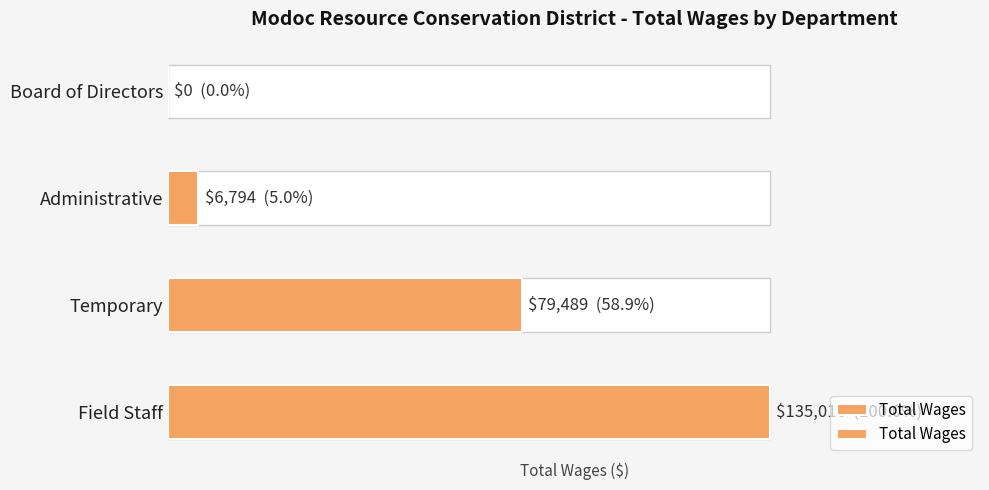

Is it true that the value at Administrative is 3693?

False